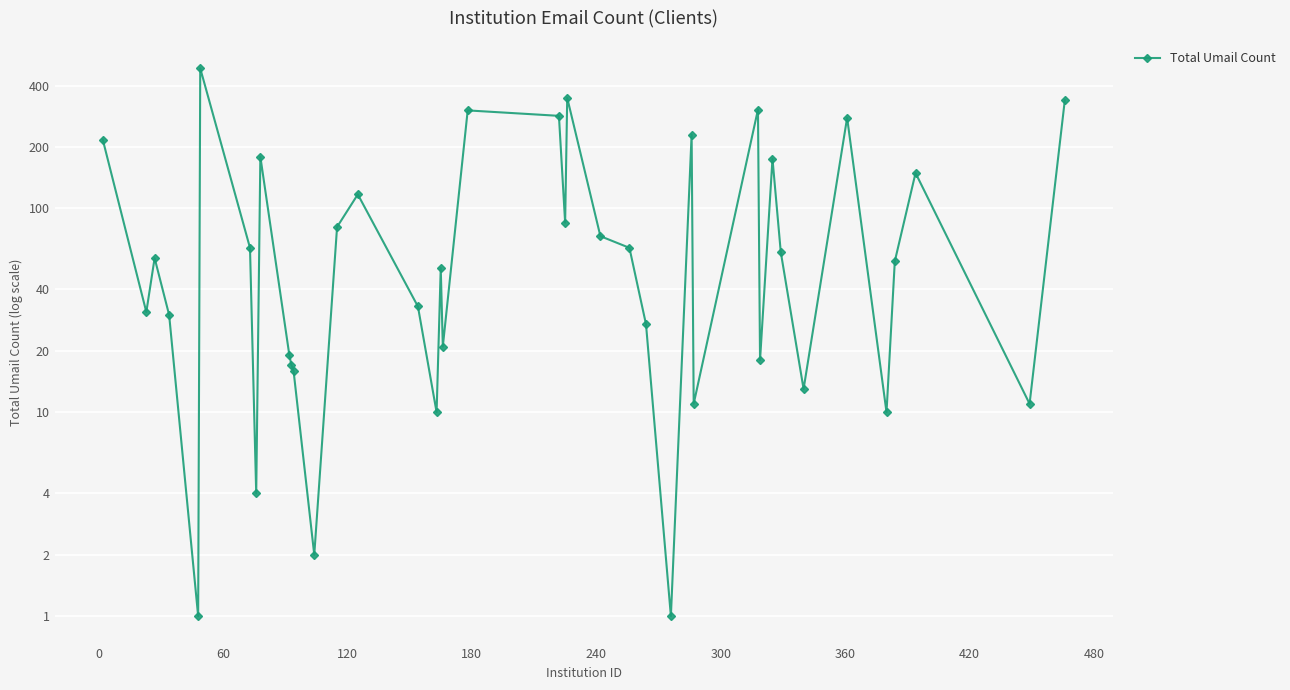

How many points are higher than both their immediate neighbors (excluding endpoints)?

12